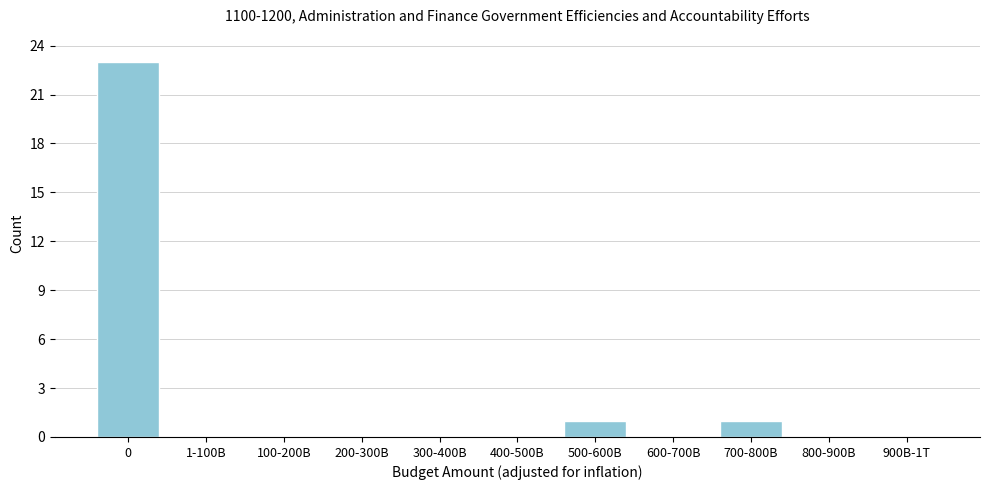

Reading left to right, transcribe all the data shown in this chart.

0=23	1-100B=0	100-200B=0	200-300B=0	300-400B=0	400-500B=0	500-600B=1	600-700B=0	700-800B=1	800-900B=0	900B-1T=0